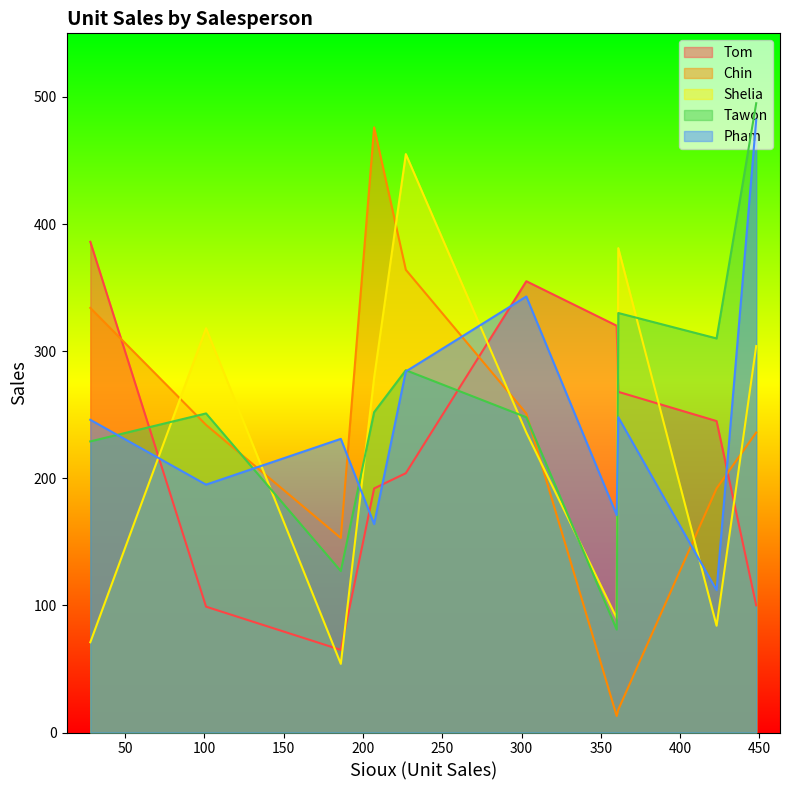

Between 361 and 28, which series saw the biggest shift?

Chin